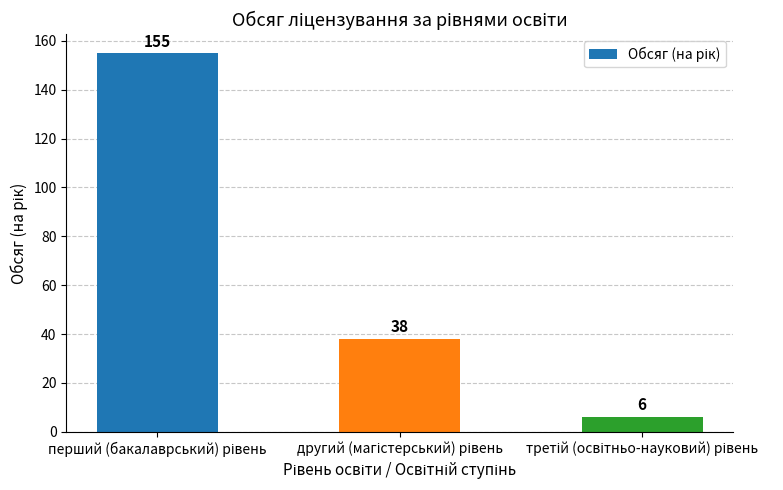

What is the maximum value shown in the chart?

155